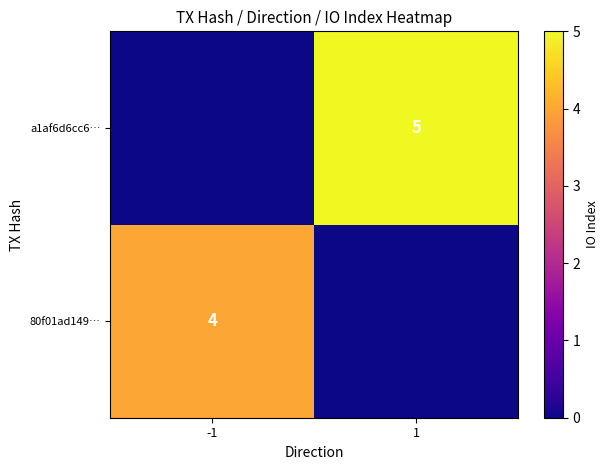

Is it true that a1af6d6cc6… equals 5 at 1?

True